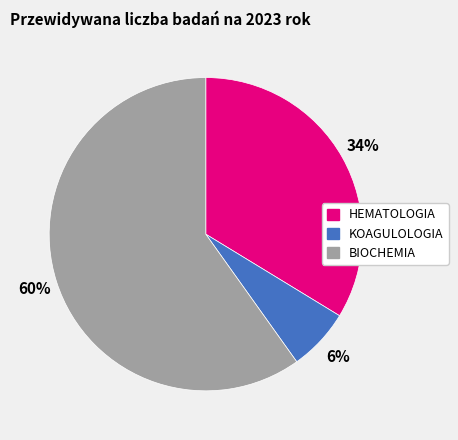

To the nearest percent, what is the average slice percentage?

33%